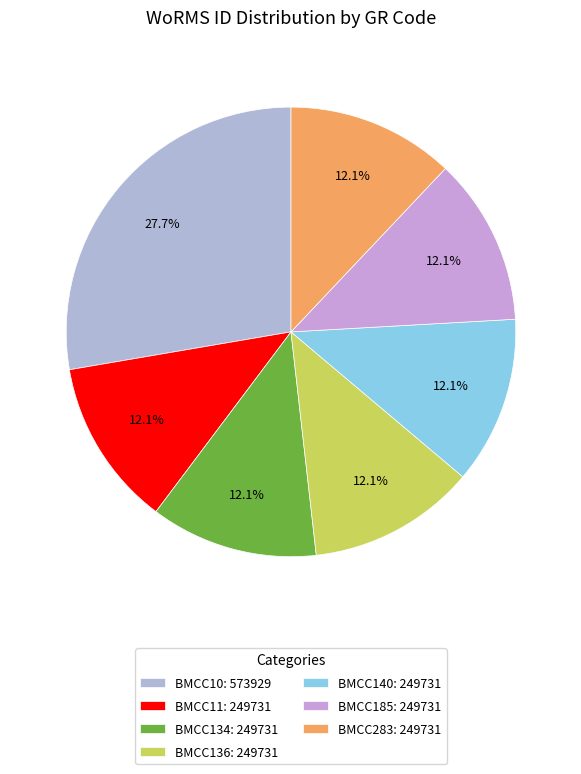

Approximately how many times larger is the value at BMCC185 compared to BMCC140?

1.0